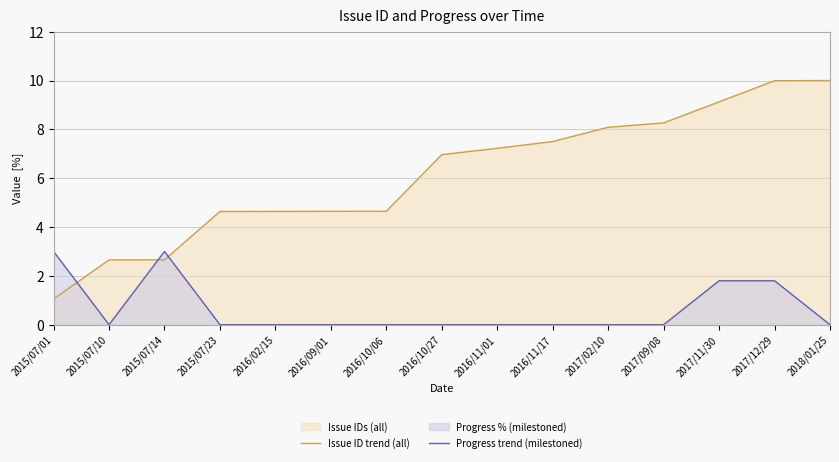

What position from the left is 2017/02/10?

11